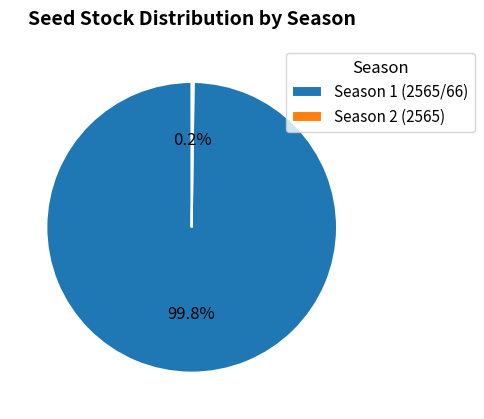

What is the largest slice in the pie chart?

Season 1 (2565/66)